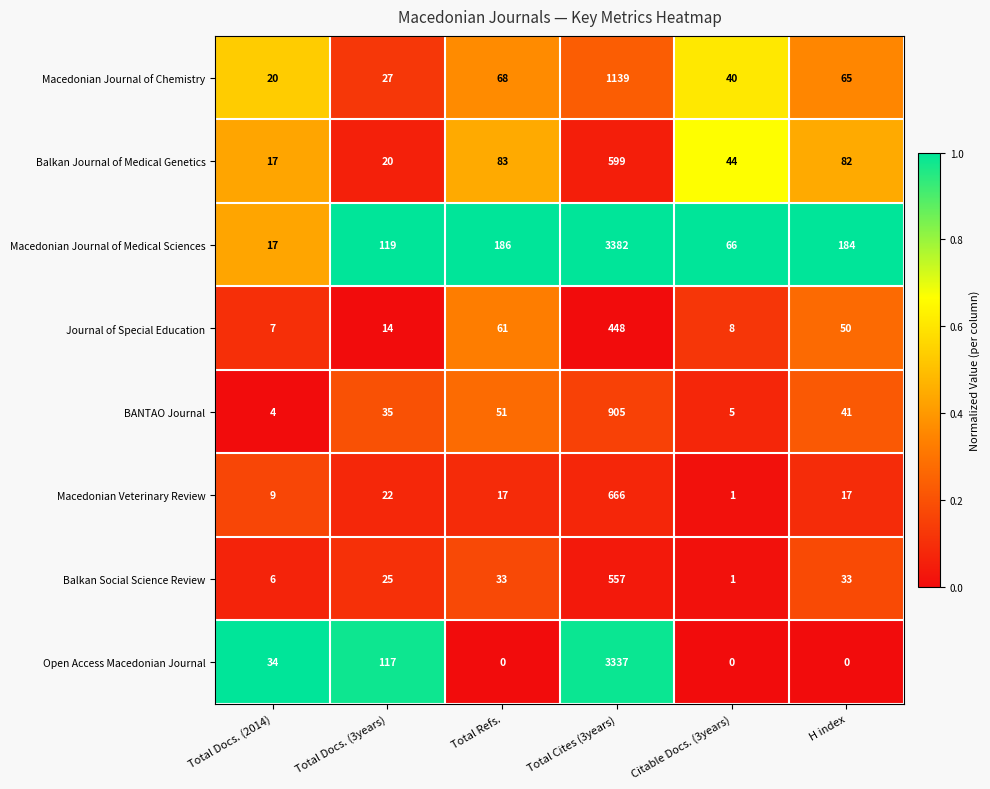

Which series has the widest spread of values?

Macedonian Journal of Medical Sciences